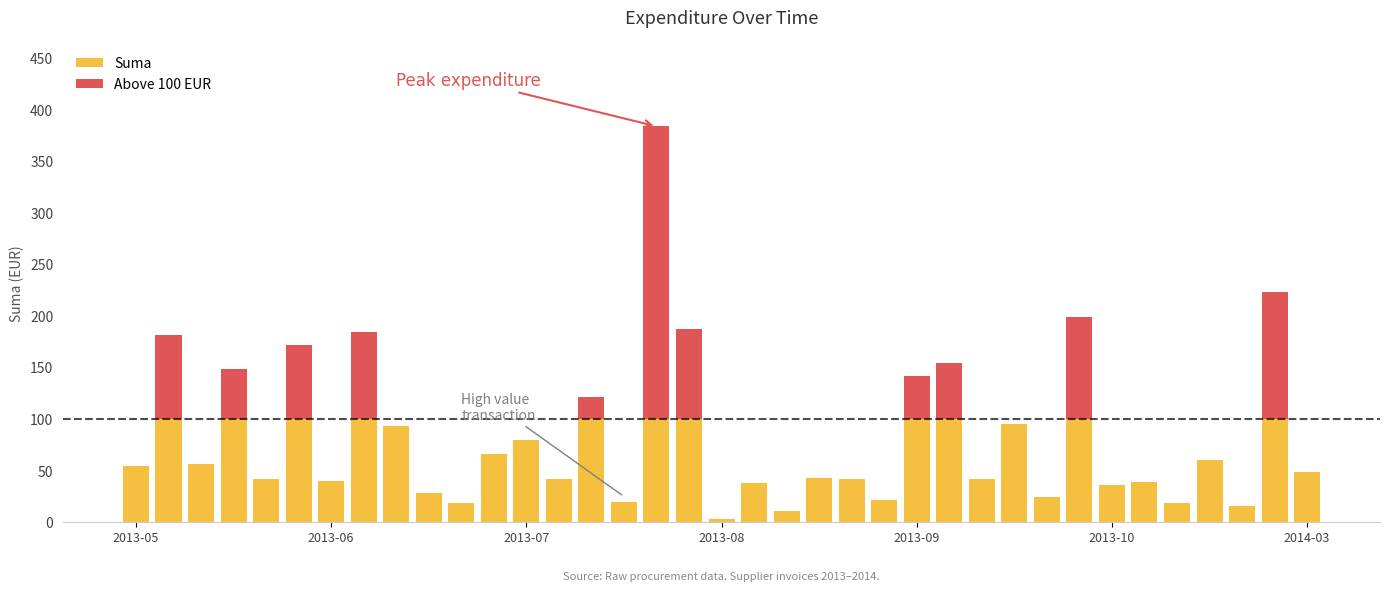

Which label corresponds to the largest value in the chart?

2013-07-17